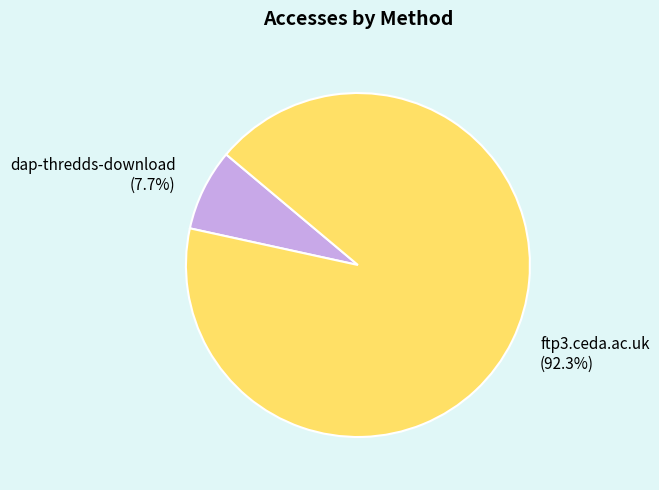

To the nearest percent, what is the average slice percentage?

50%